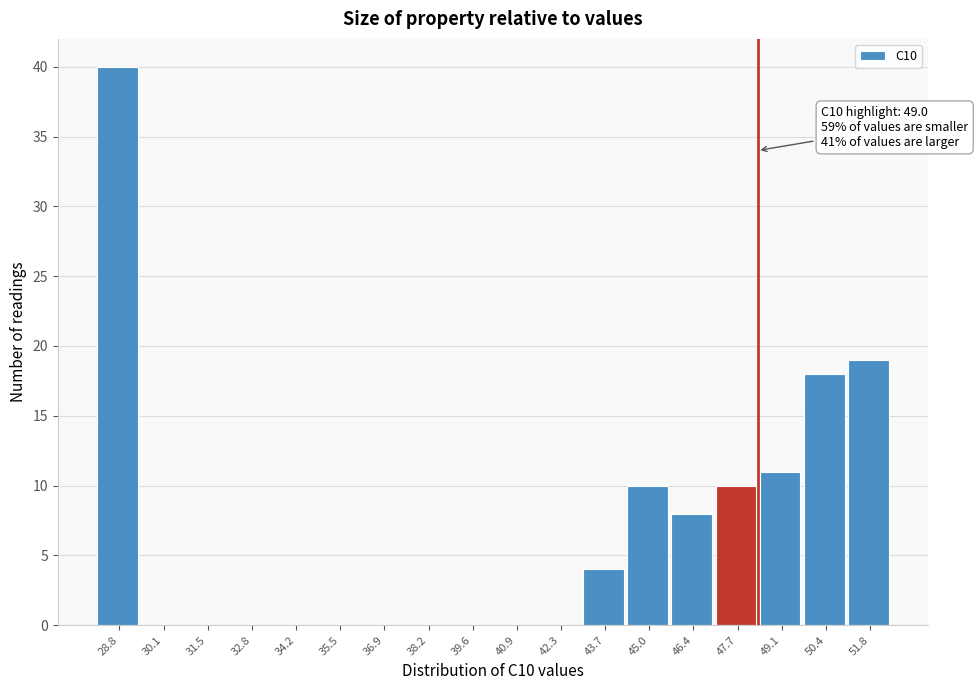

Reading left to right, extract all data points from this chart.

28.8=40	30.1=0	31.5=0	32.8=0	34.2=0	35.5=0	36.9=0	38.2=0	39.6=0	40.9=0	42.3=0	43.7=4	45.0=10	46.4=8	47.7=10	49.1=11	50.4=18	51.8=19